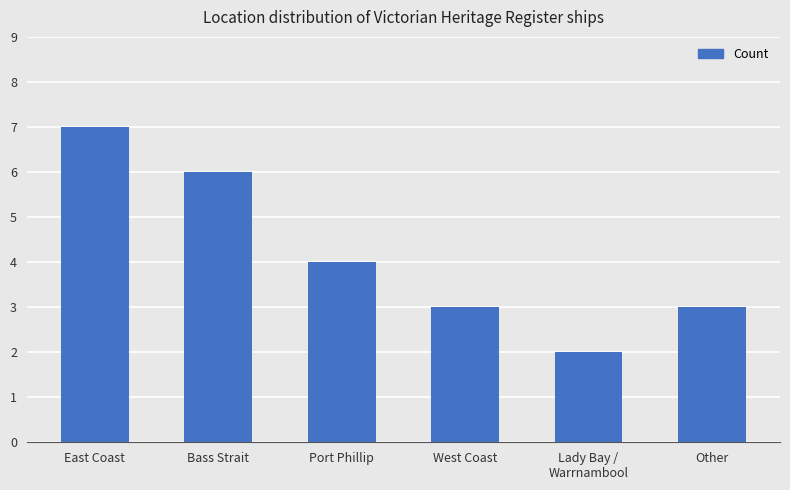

Which has a higher value, West Coast or Bass Strait?

Bass Strait